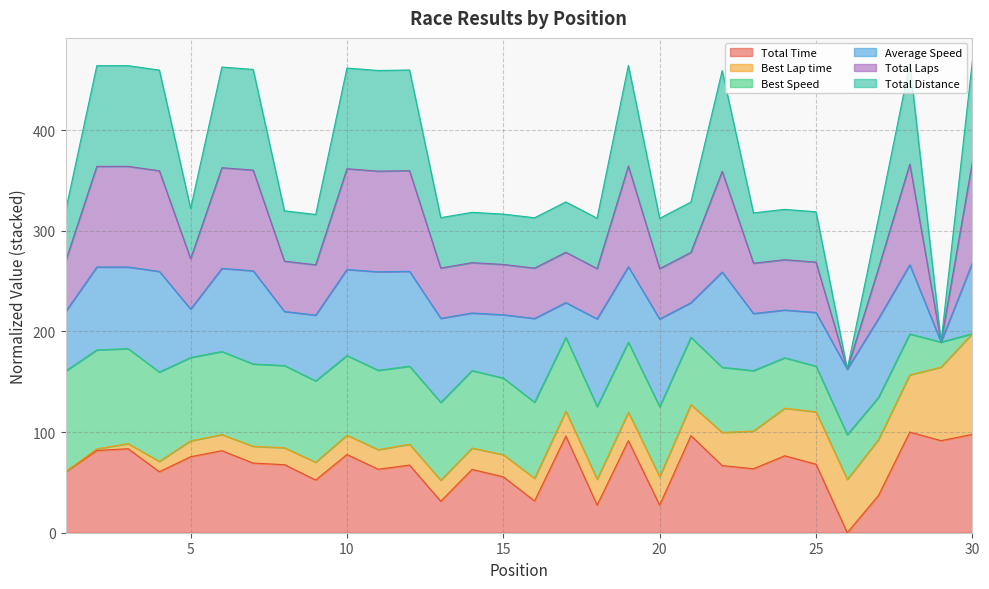

True or false: Total Time and Total Laps cross at least once.

False